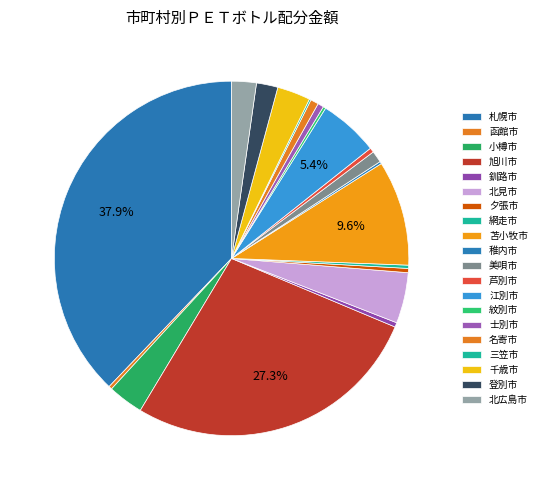

Which category has the biggest portion of the pie?

札幌市